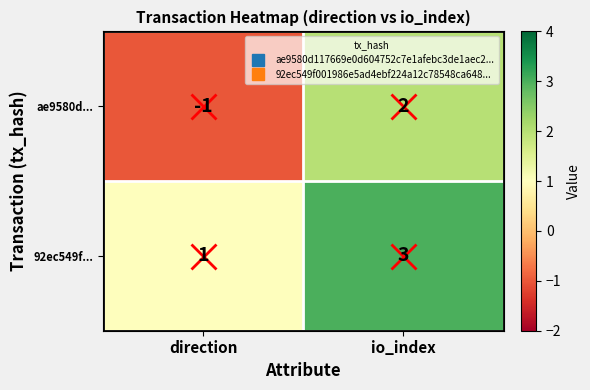

The value of ae9580d... at io_index is 2. True or false?

True